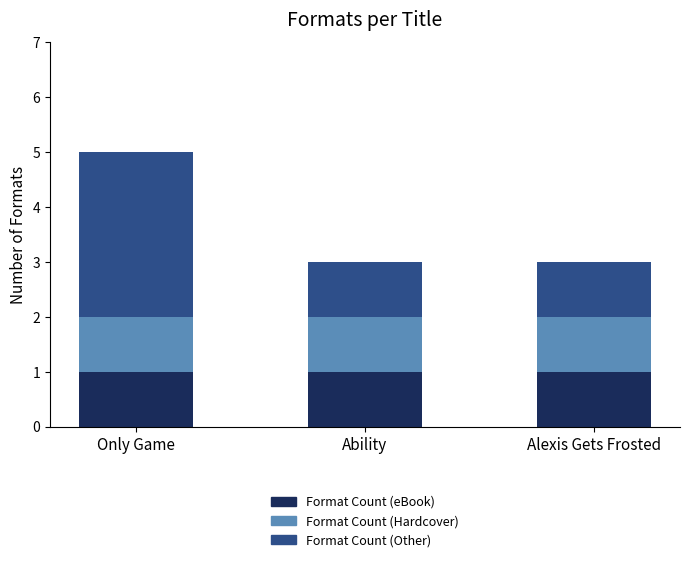

Reading right to left, what are the values for Format Count (eBook)?

1	1	1